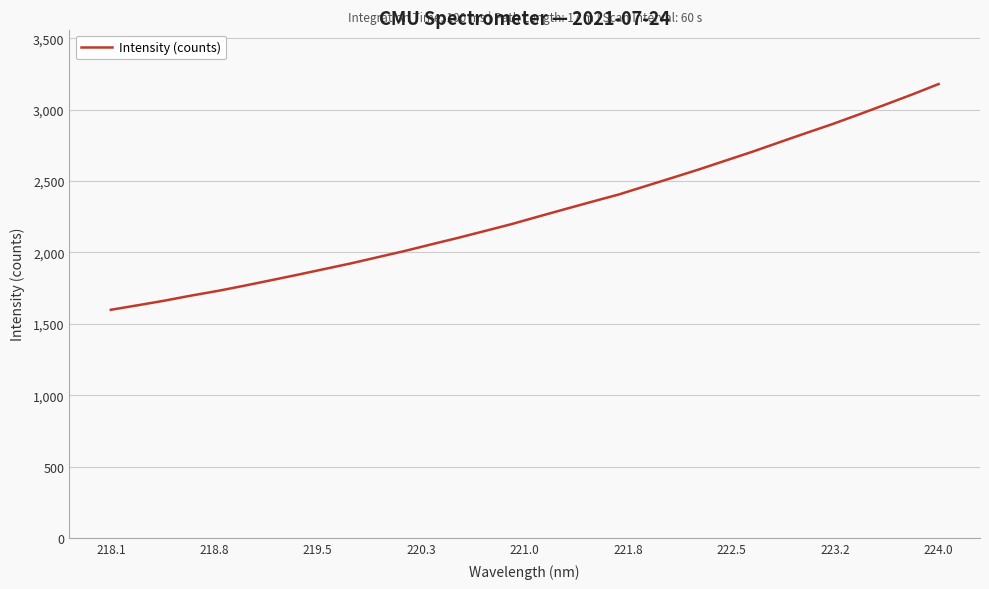

What is the average value?

2282.4